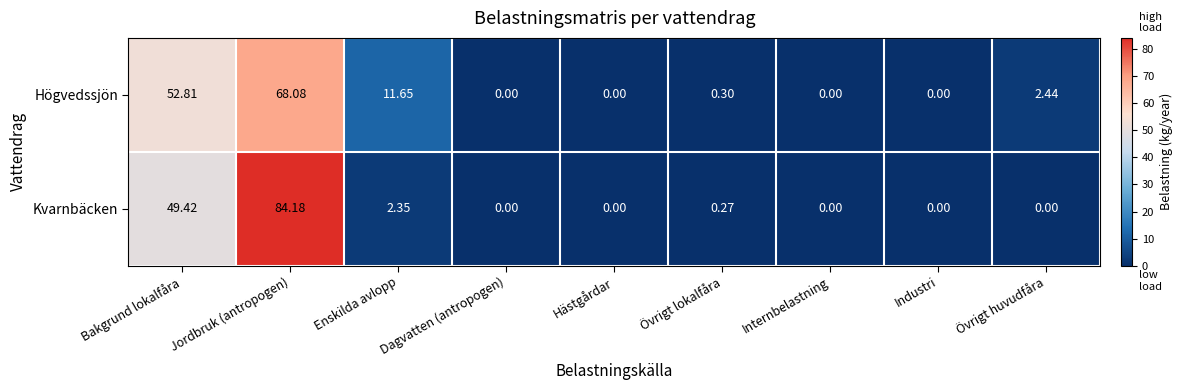

At which label is Högvedssjön closest to 34?

Bakgrund lokalfåra